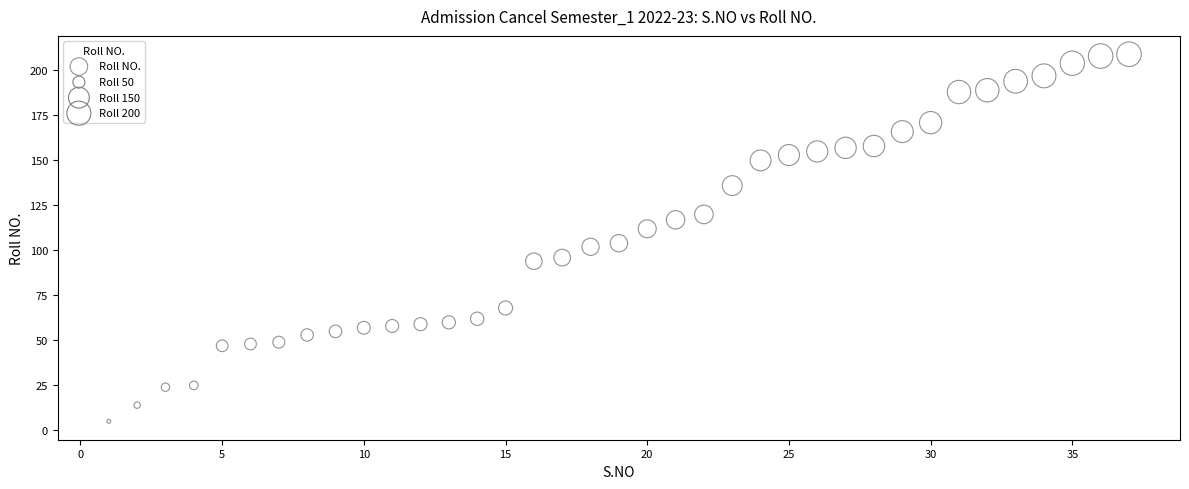

What is the range of Y values (max minus min)?

204